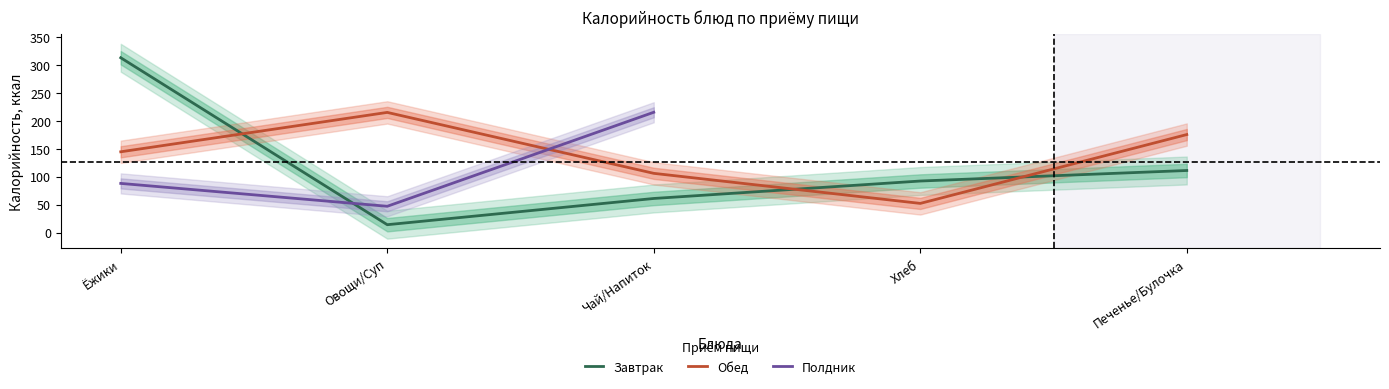

Where is the first local minimum for Завтрак?

Овощи/Суп